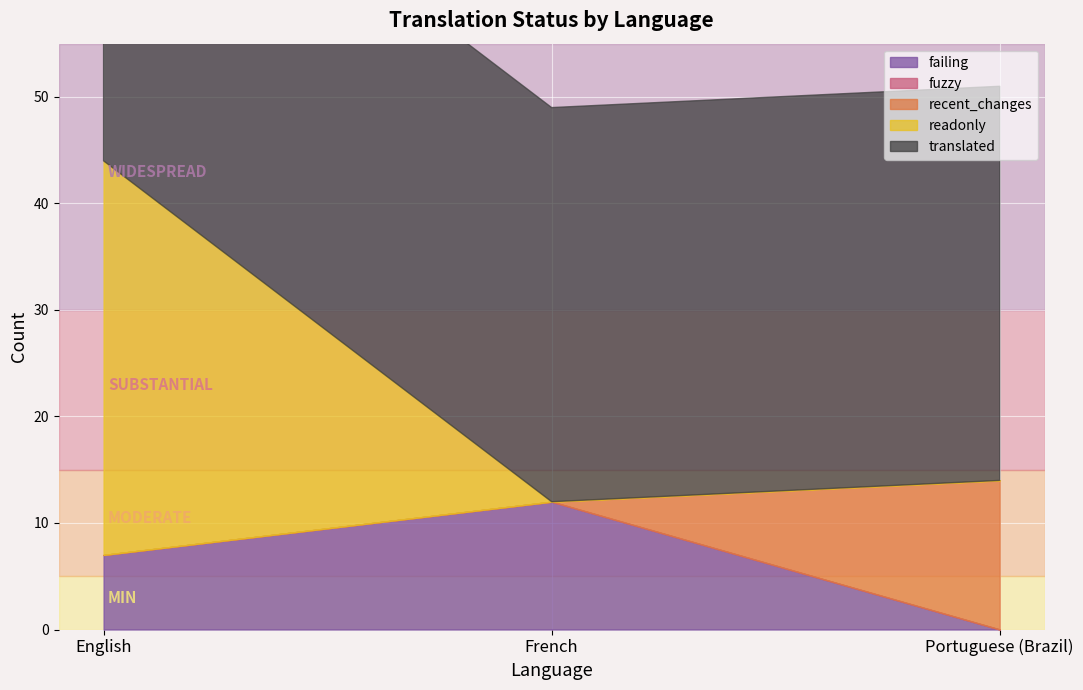

Which label corresponds to the smallest value in the chart?

Portuguese (Brazil)